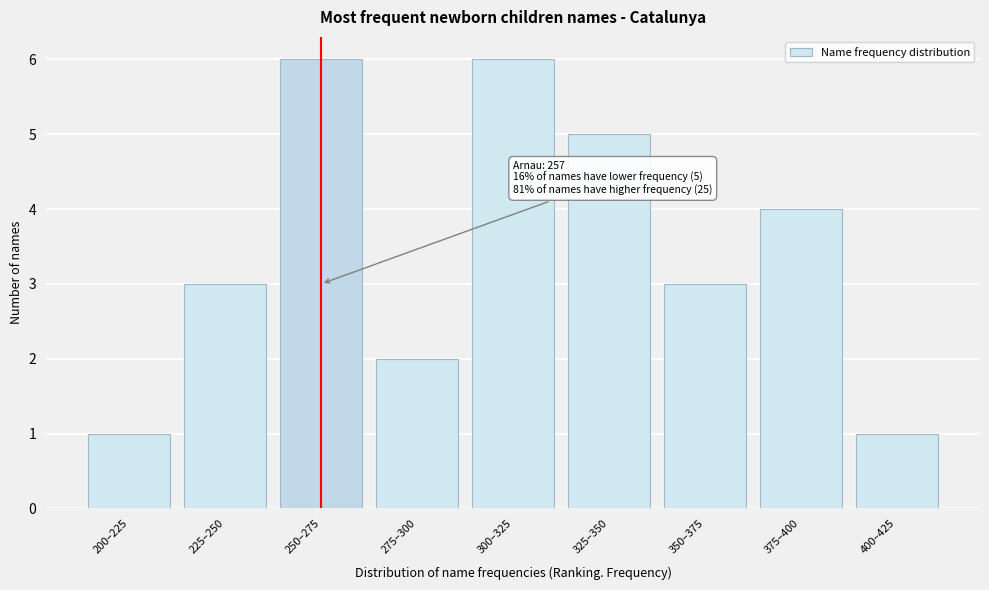

Reading right to left, list all the values displayed in this chart.

1	4	3	5	6	2	6	3	1